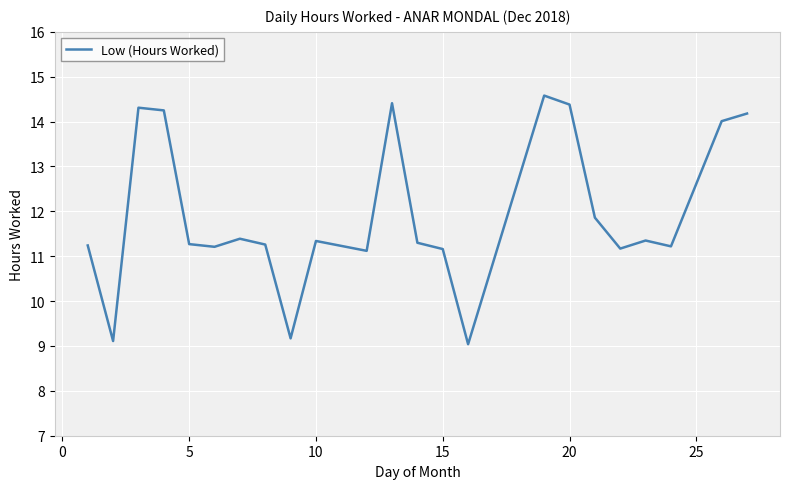

What is the minimum value shown in the chart?

9.0